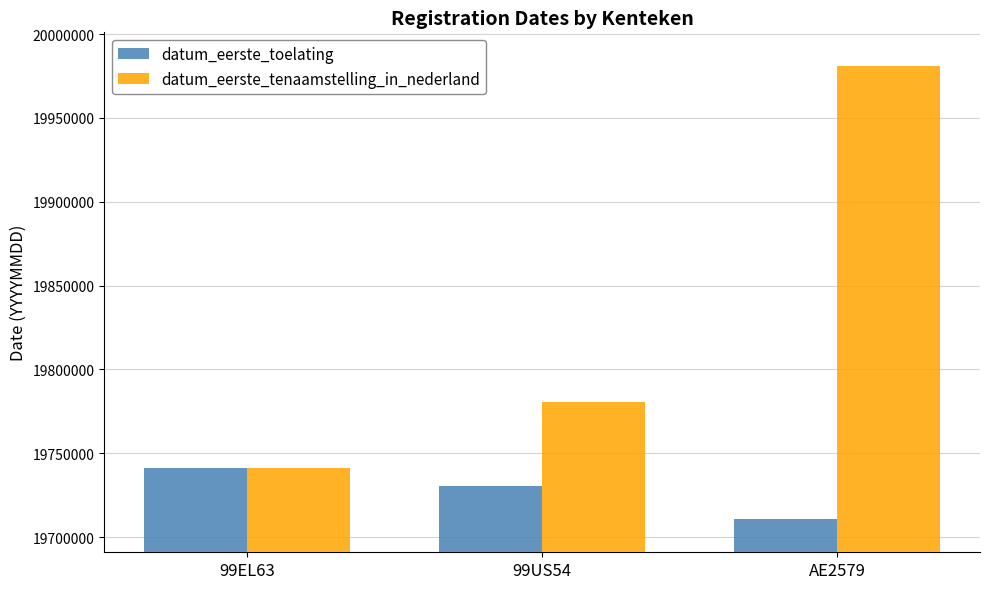

What position from the right is AE2579?

1